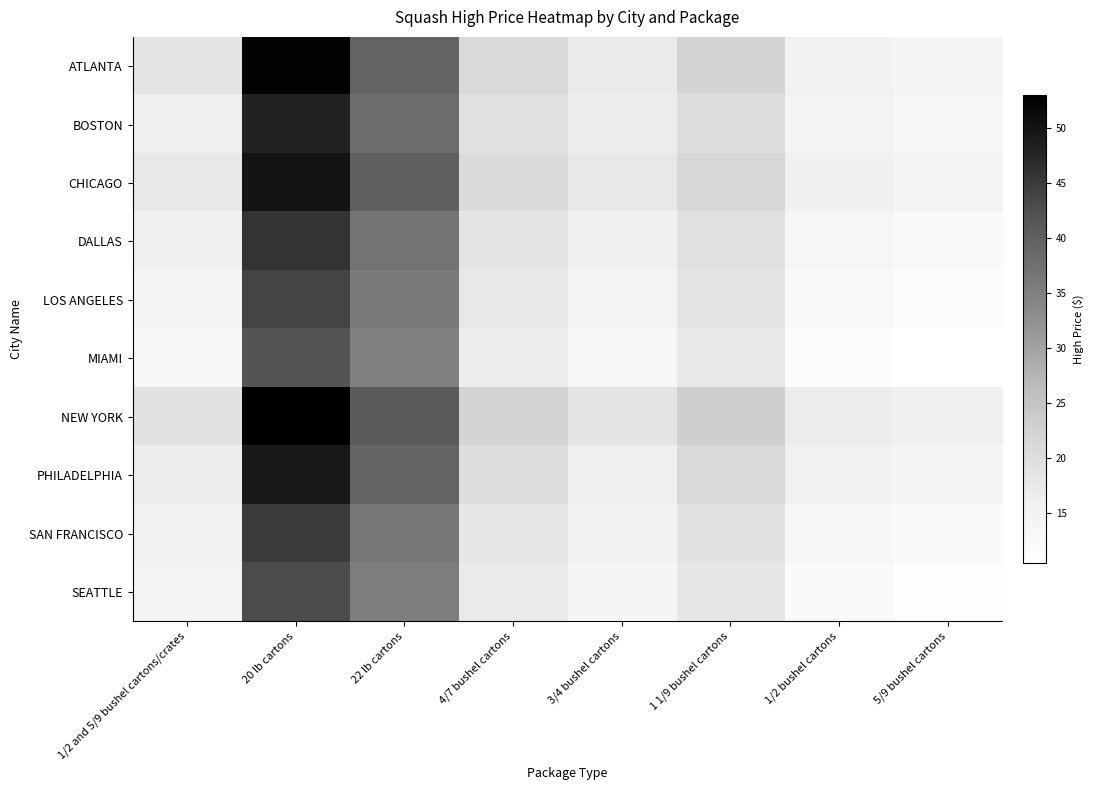

Reading left to right, what are all the values shown in this chart?

ATLANTA: 1/2 and 5/9 bushel cartons/crates=18.5	20 lb cartons=52.5	22 lb cartons=39.5	4/7 bushel cartons=21.0	3/4 bushel cartons=17.0	1 1/9 bushel cartons=22.0	1/2 bushel cartons=15.0	5/9 bushel cartons=14.0
BOSTON: 1/2 and 5/9 bushel cartons/crates=16.0	20 lb cartons=48.0	22 lb cartons=38.0	4/7 bushel cartons=19.5	3/4 bushel cartons=16.5	1 1/9 bushel cartons=20.0	1/2 bushel cartons=14.5	5/9 bushel cartons=13.5
CHICAGO: 1/2 and 5/9 bushel cartons/crates=17.5	20 lb cartons=50.0	22 lb cartons=40.0	4/7 bushel cartons=20.5	3/4 bushel cartons=17.5	1 1/9 bushel cartons=21.5	1/2 bushel cartons=15.5	5/9 bushel cartons=14.5
DALLAS: 1/2 and 5/9 bushel cartons/crates=15.5	20 lb cartons=46.0	22 lb cartons=37.0	4/7 bushel cartons=18.5	3/4 bushel cartons=15.5	1 1/9 bushel cartons=19.5	1/2 bushel cartons=13.5	5/9 bushel cartons=12.5
LOS ANGELES: 1/2 and 5/9 bushel cartons/crates=14.0	20 lb cartons=44.0	22 lb cartons=36.0	4/7 bushel cartons=17.5	3/4 bushel cartons=14.5	1 1/9 bushel cartons=18.5	1/2 bushel cartons=12.5	5/9 bushel cartons=11.5
MIAMI: 1/2 and 5/9 bushel cartons/crates=13.5	20 lb cartons=42.0	22 lb cartons=35.0	4/7 bushel cartons=16.5	3/4 bushel cartons=13.5	1 1/9 bushel cartons=17.5	1/2 bushel cartons=11.5	5/9 bushel cartons=10.5
NEW YORK: 1/2 and 5/9 bushel cartons/crates=19.0	20 lb cartons=53.0	22 lb cartons=41.0	4/7 bushel cartons=22.0	3/4 bushel cartons=18.5	1 1/9 bushel cartons=23.0	1/2 bushel cartons=16.5	5/9 bushel cartons=15.5
PHILADELPHIA: 1/2 and 5/9 bushel cartons/crates=16.5	20 lb cartons=49.5	22 lb cartons=39.5	4/7 bushel cartons=20.0	3/4 bushel cartons=16.0	1 1/9 bushel cartons=21.0	1/2 bushel cartons=15.0	5/9 bushel cartons=14.0
SAN FRANCISCO: 1/2 and 5/9 bushel cartons/crates=15.0	20 lb cartons=45.0	22 lb cartons=36.5	4/7 bushel cartons=18.0	3/4 bushel cartons=15.0	1 1/9 bushel cartons=19.0	1/2 bushel cartons=13.0	5/9 bushel cartons=12.0
SEATTLE: 1/2 and 5/9 bushel cartons/crates=14.5	20 lb cartons=43.0	22 lb cartons=35.5	4/7 bushel cartons=17.0	3/4 bushel cartons=14.0	1 1/9 bushel cartons=18.0	1/2 bushel cartons=12.0	5/9 bushel cartons=11.0